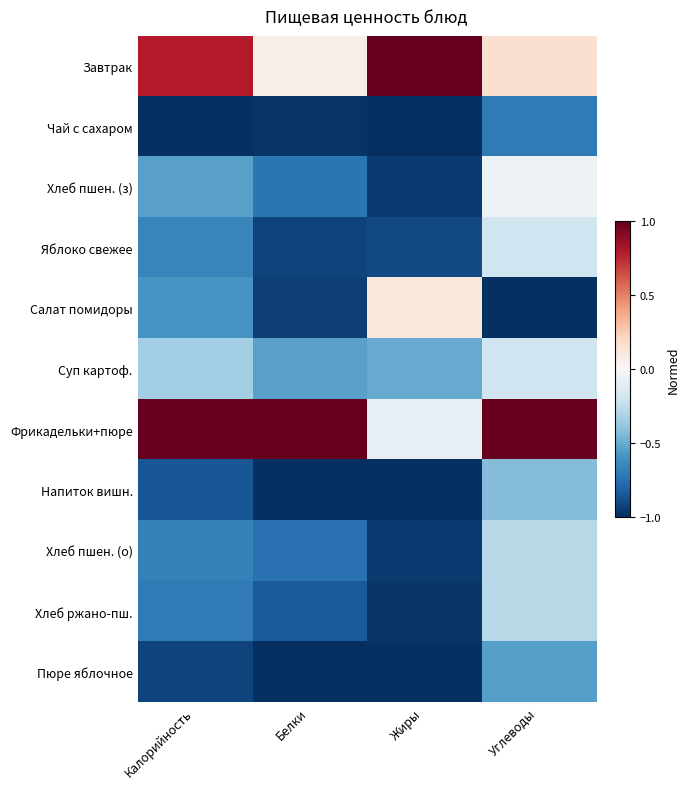

Which has a higher value, Жиры or Углеводы?

Жиры